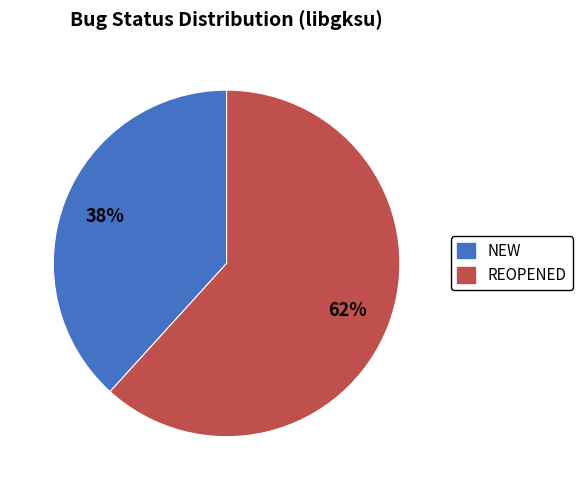

True or false: REOPENED accounts for 73% of the total.

False